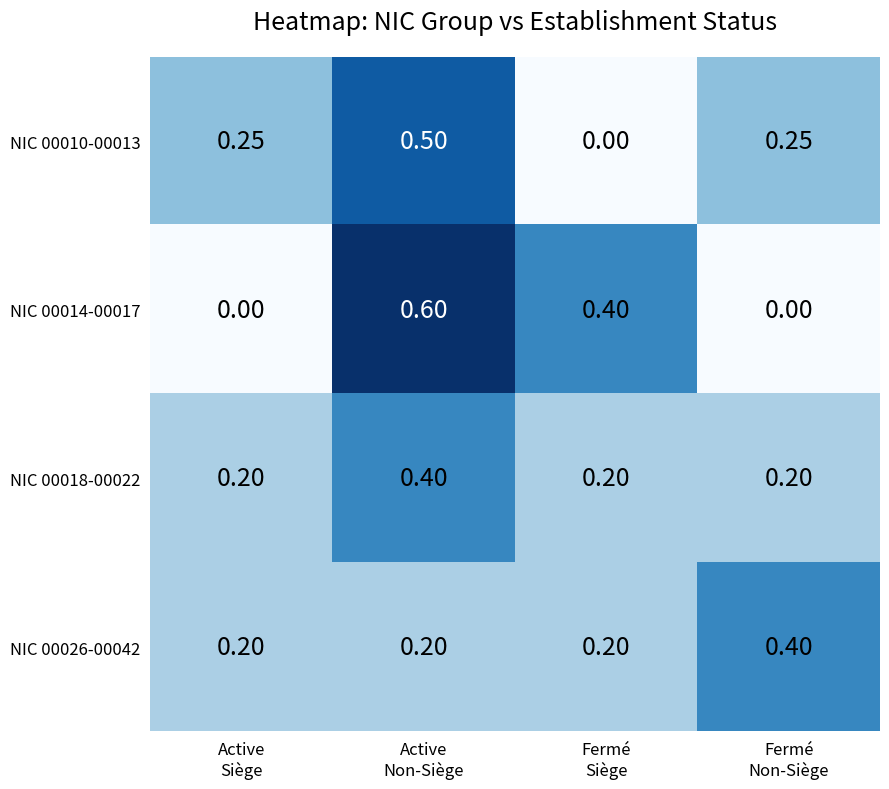

What is the difference between the highest and lowest values at Active
Non-Siège?

0.4